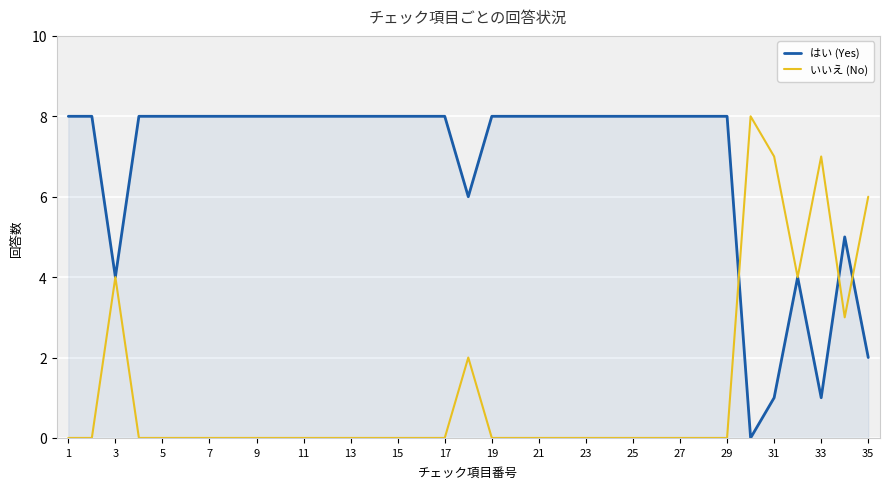

What is the maximum value for はい (Yes)?

8